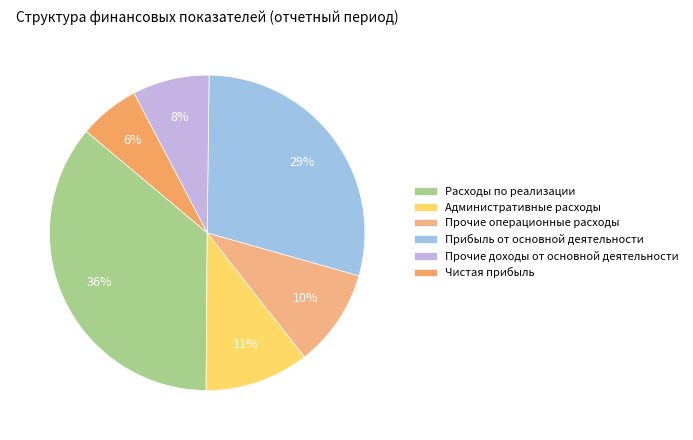

Do Прочие доходы от основной деятельности and Административные расходы together represent more than half of the pie?

No